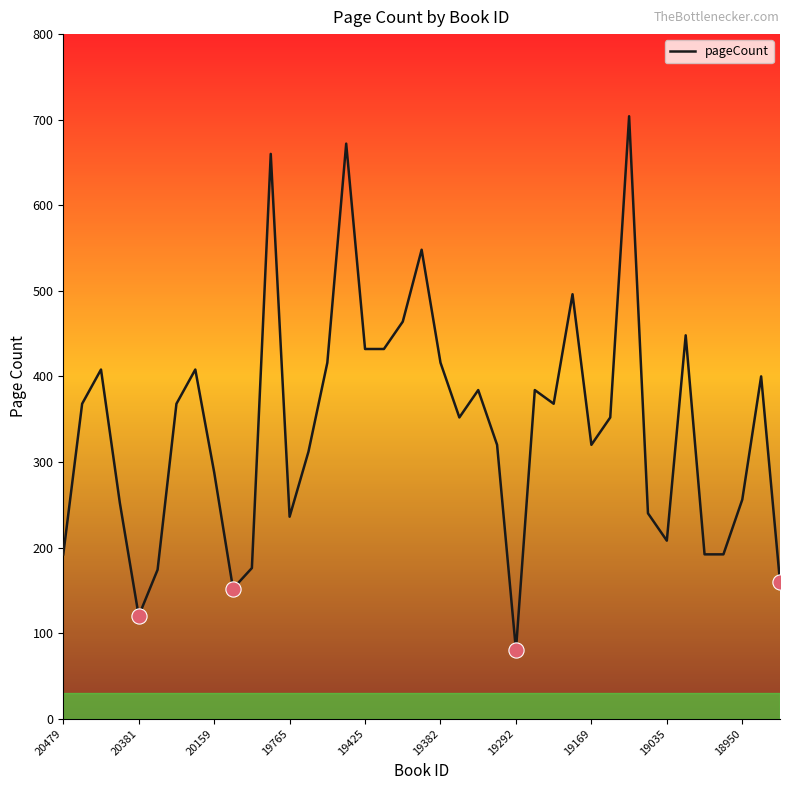

What is the minimum value shown in the chart?

80